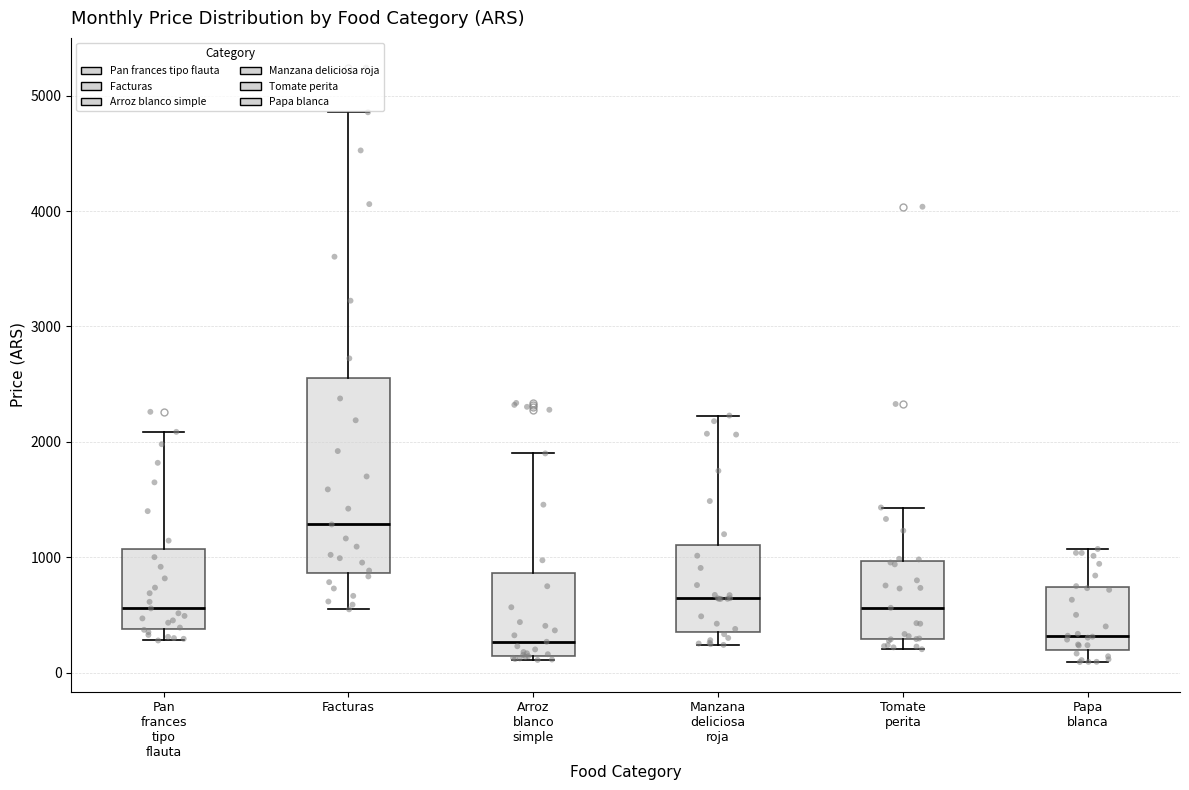

Comparing the boxes themselves (not the whiskers), which one is the tallest?

Facturas